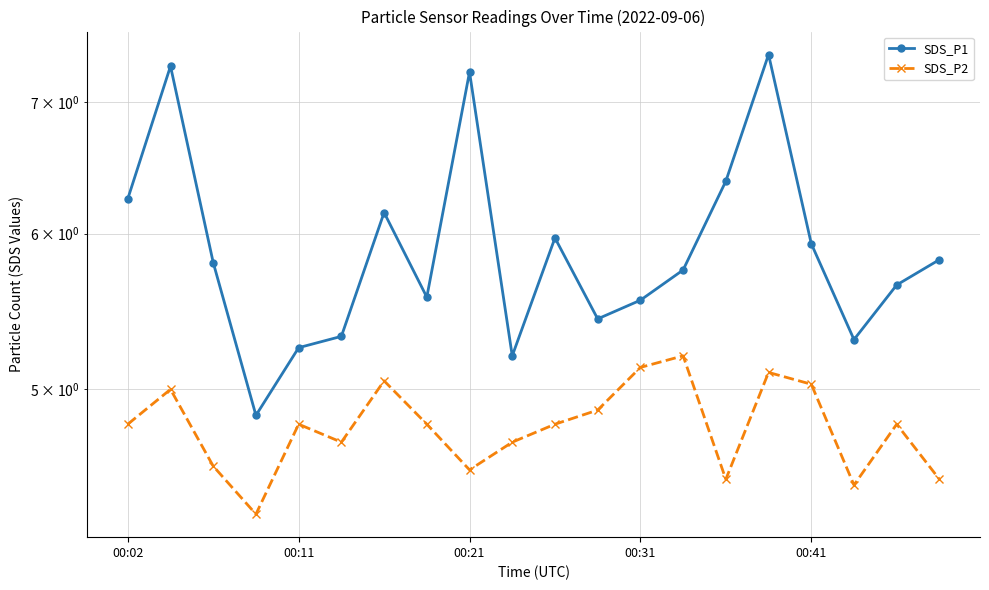

Which series has the largest range (max minus min)?

SDS_P1